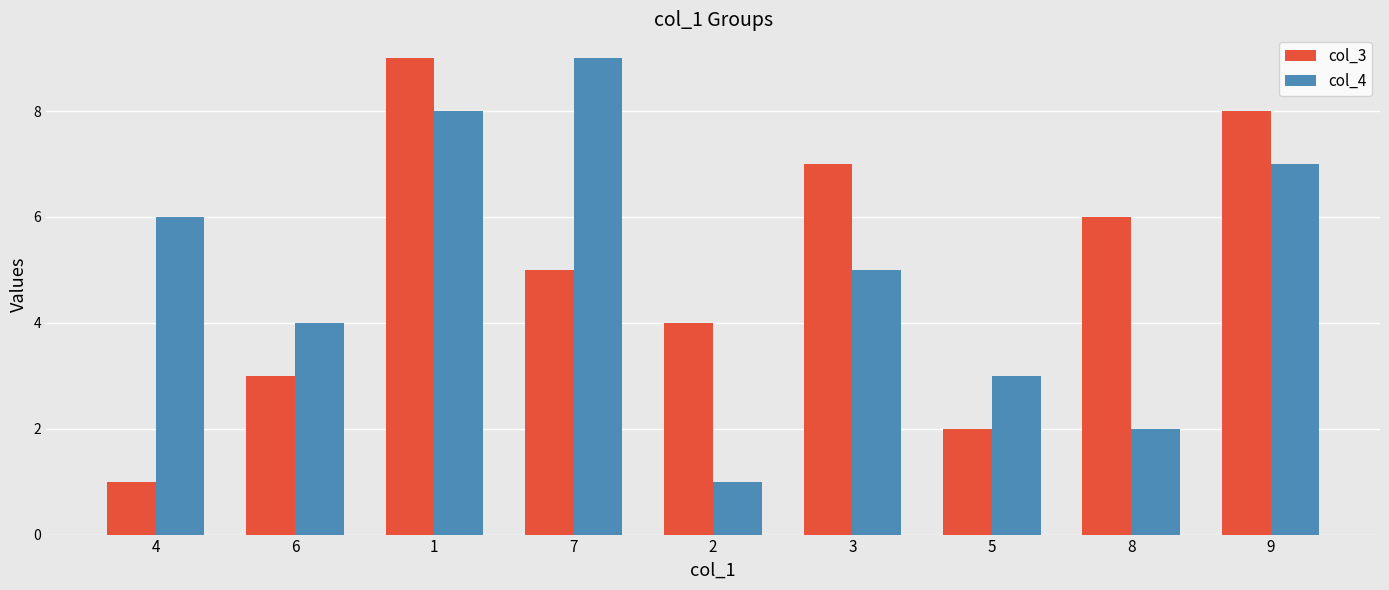

At which label is col_3 closest to 5?

7